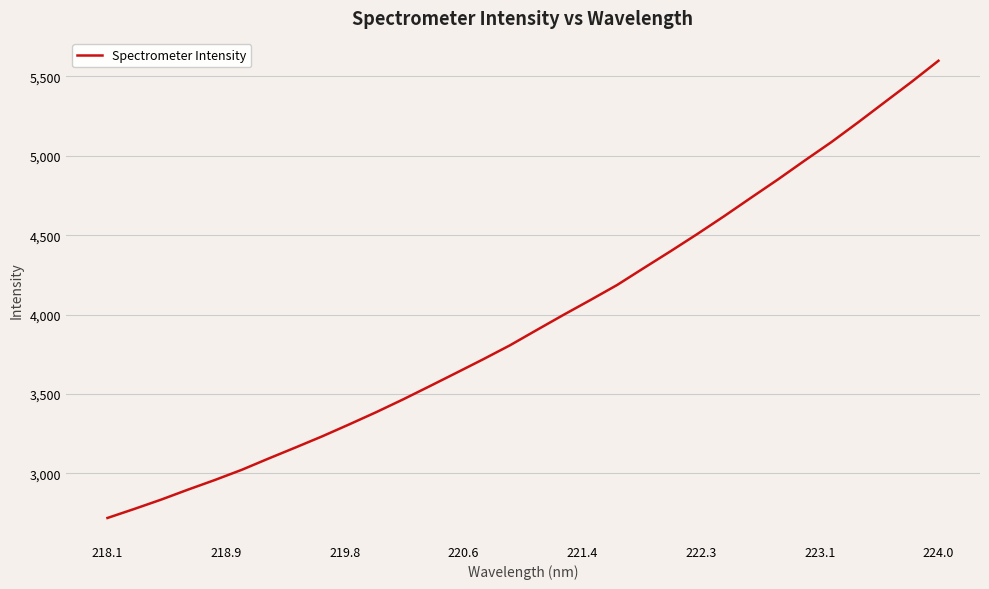

What is the difference between the maximum and minimum values?

2879.4